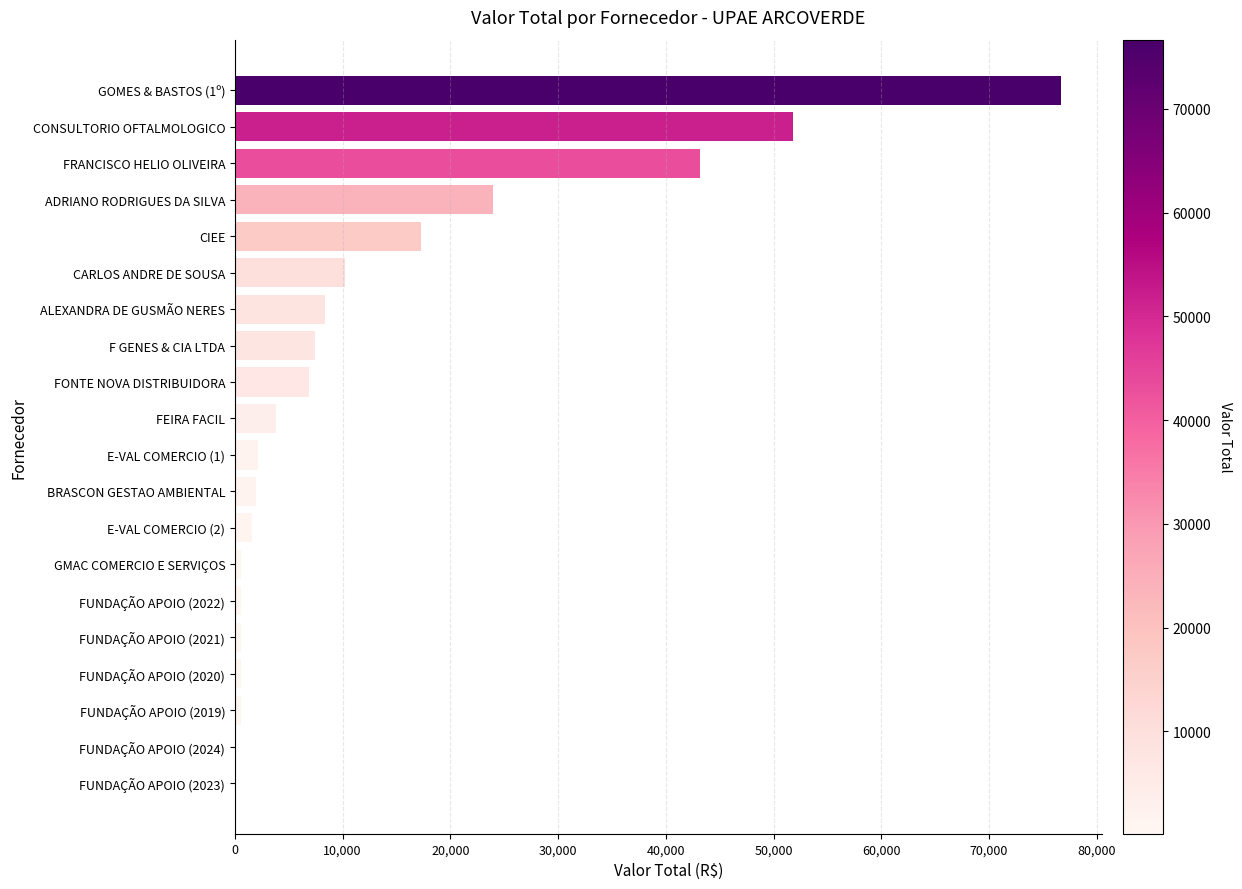

The value at ADRIANO RODRIGUES DA SILVA is 24000.0. True or false?

True